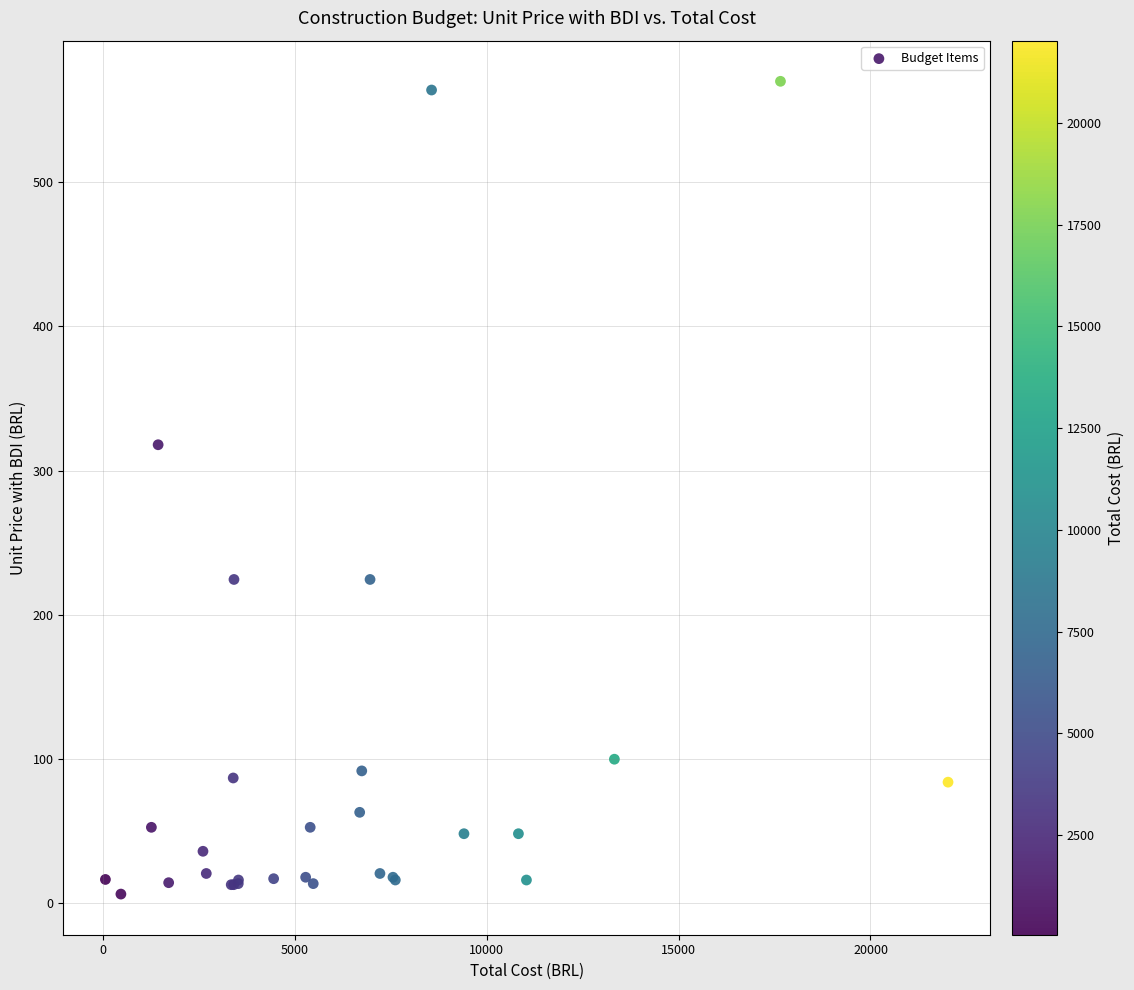

What Y value in the scatter plot is closest to 288?

317.9